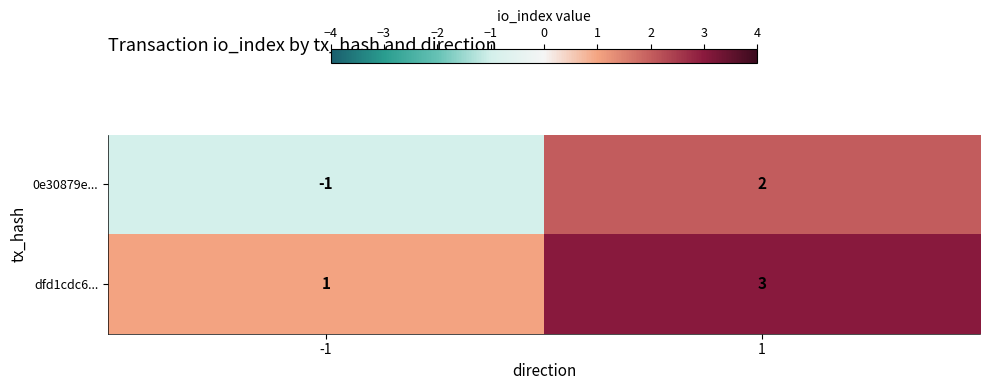

The value of 0e30879e... at 1 is 1. True or false?

False